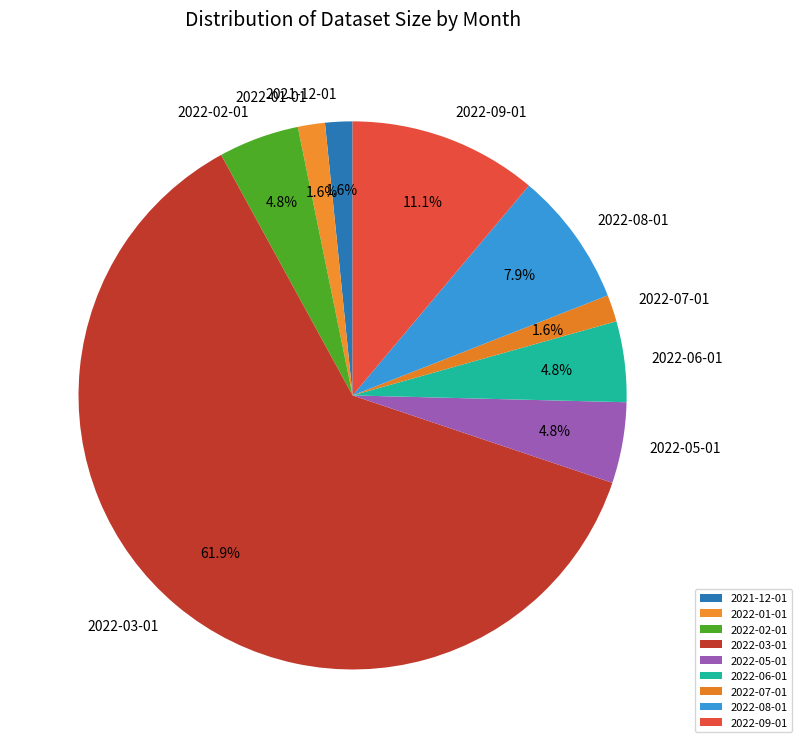

To the nearest percent, what is the difference between the largest and smallest slice percentages?

60%